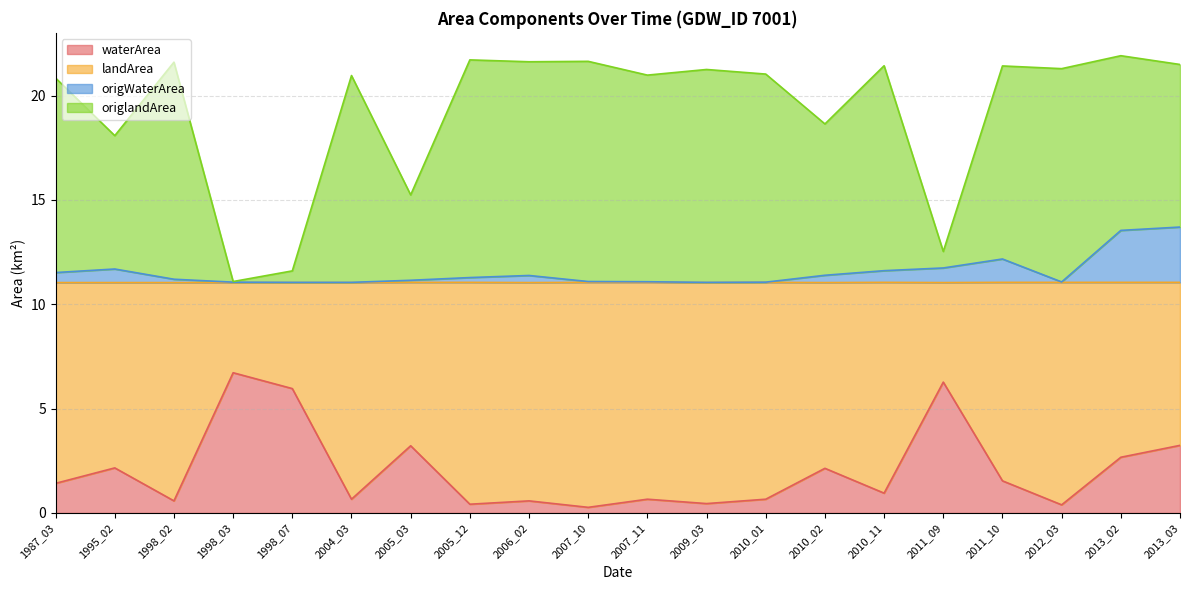

Between 2012_03 and 2011_09, which is larger?

2011_09